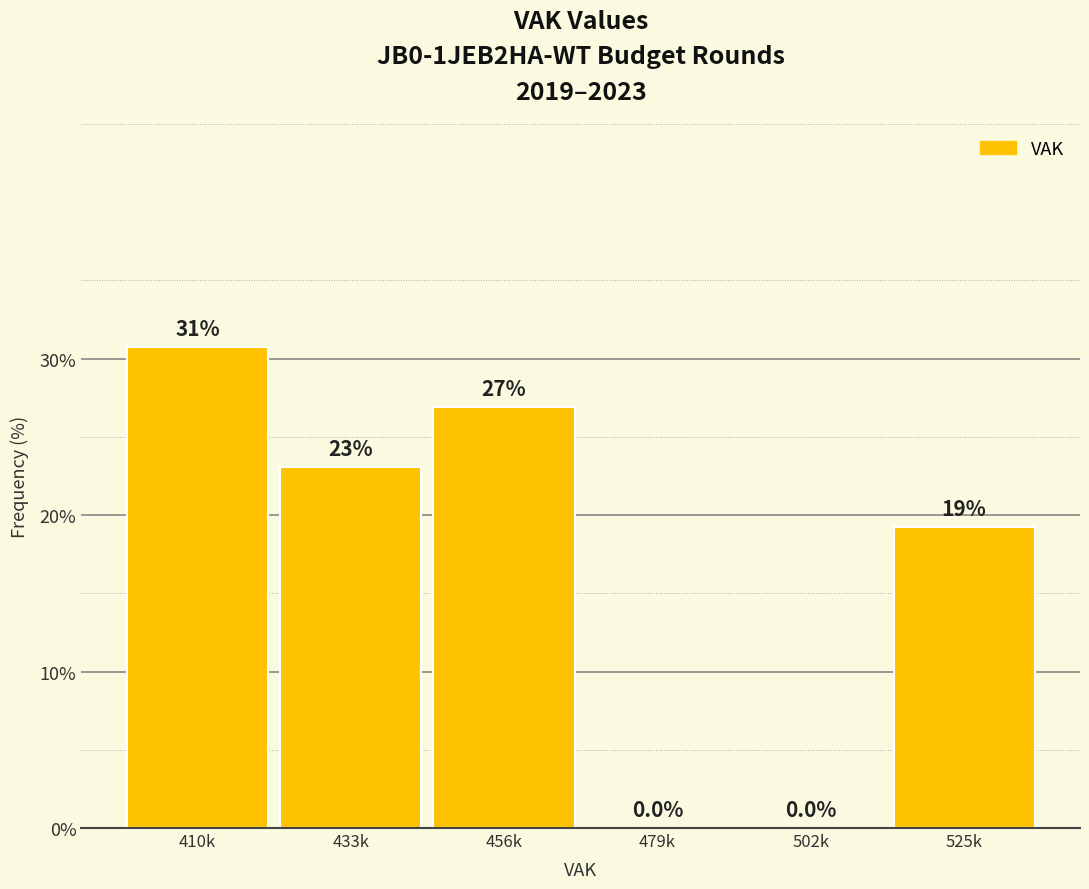

Reading left to right, extract all data points from this chart.

410k=30.8	433k=23.1	456k=26.9	479k=0.0	502k=0.0	525k=19.2